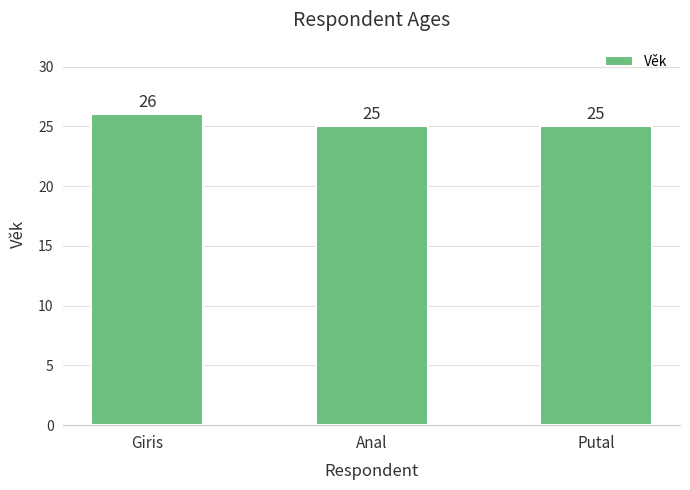

What is the label of the 3rd bar from the left?

Putal